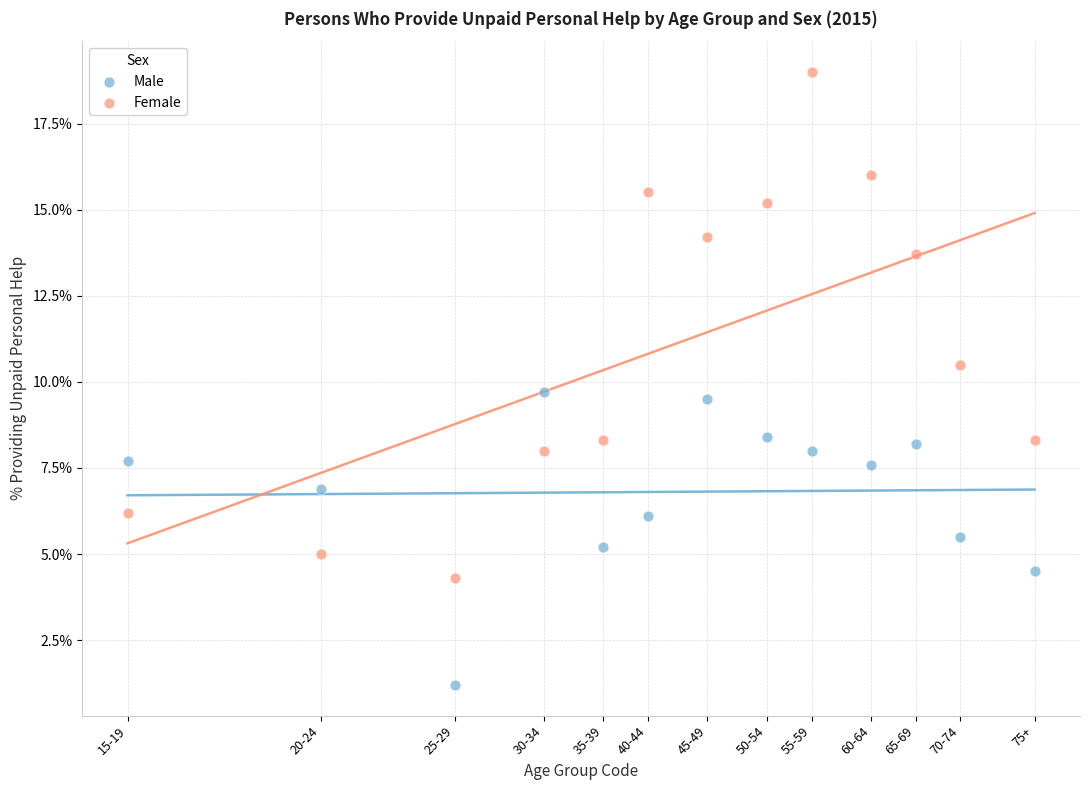

Across all series, what Y value is closest to 10?

9.7